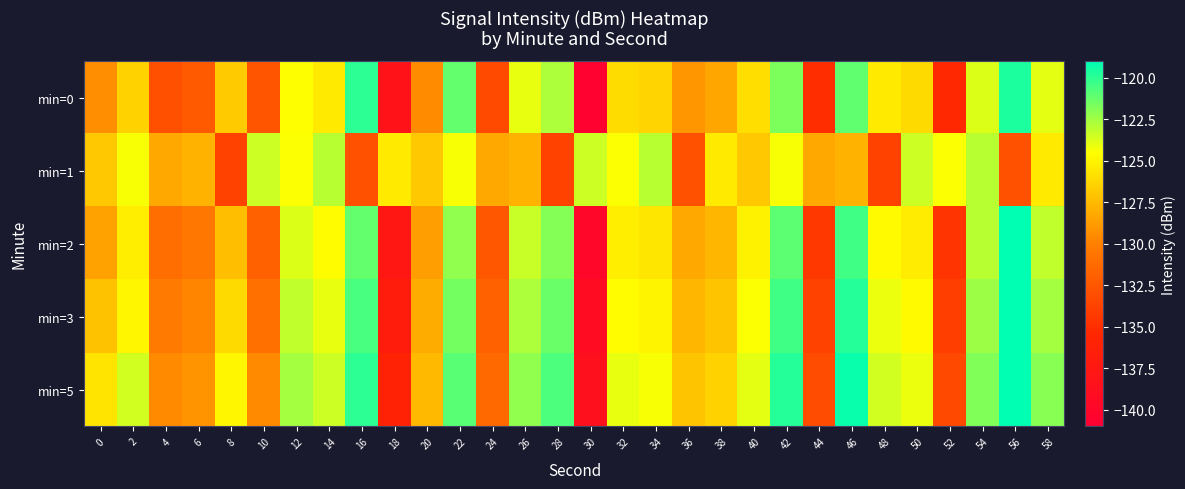

At which category is the sum across all series the highest?

42